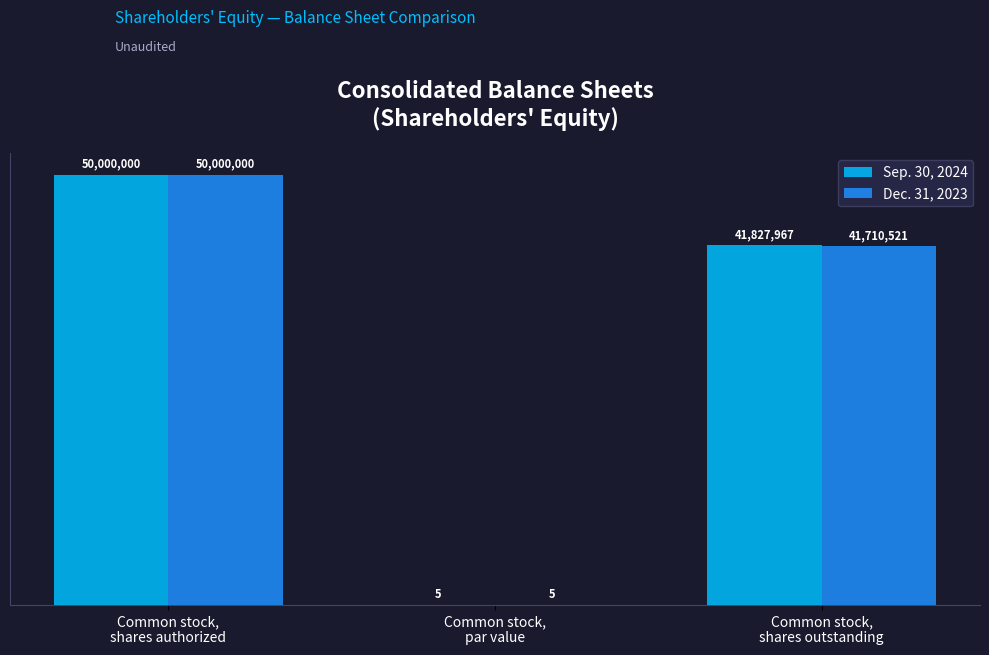

At which label does Dec. 31, 2023 reach its peak?

Common stock,
shares authorized